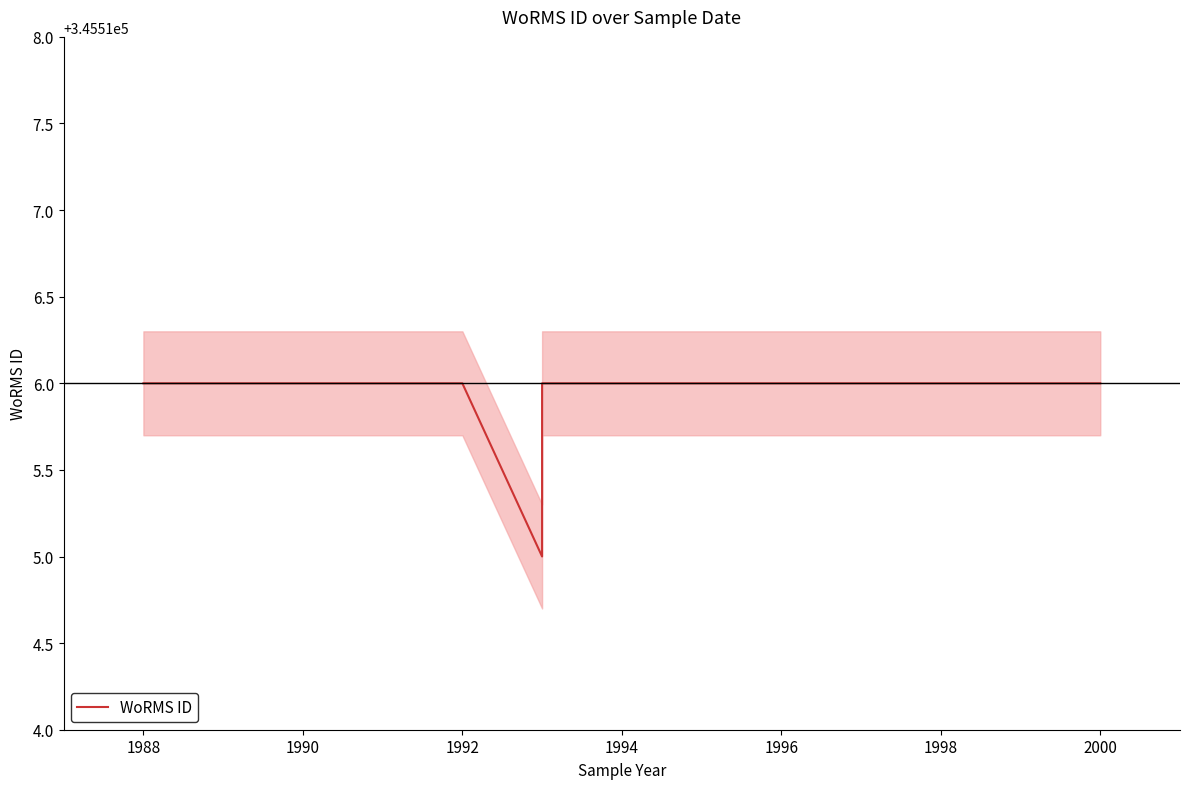

Is this an area chart (filled region under the line)?

No